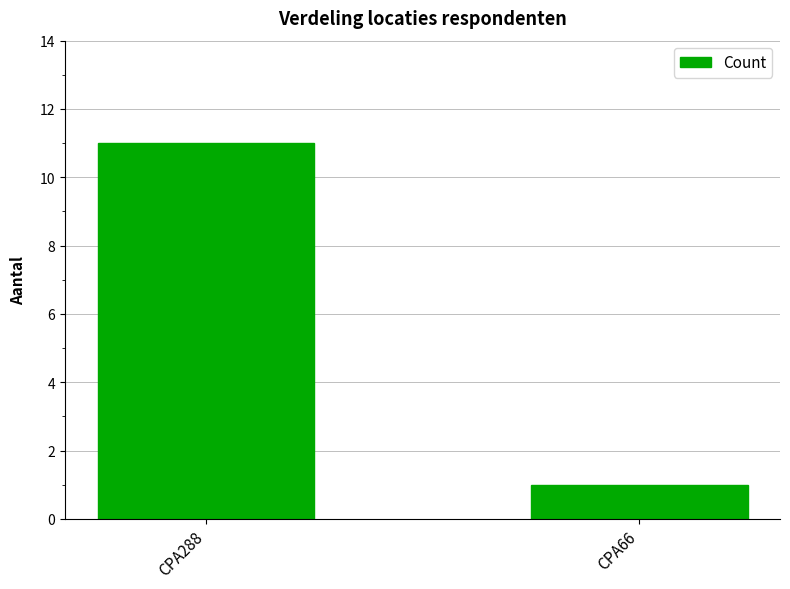

How many bars are there in total?

2